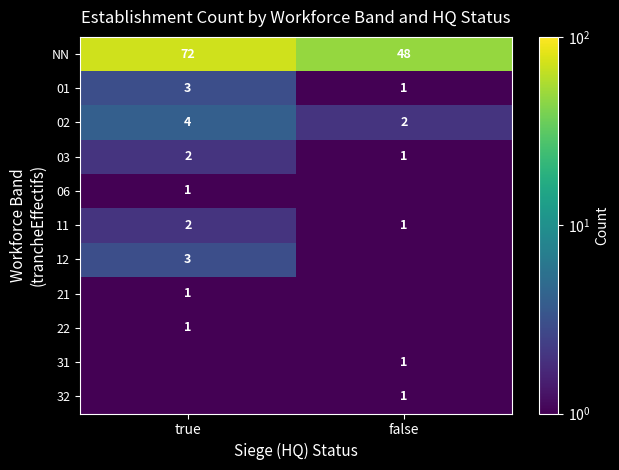

At how many categories does at least one series exceed 35?

2